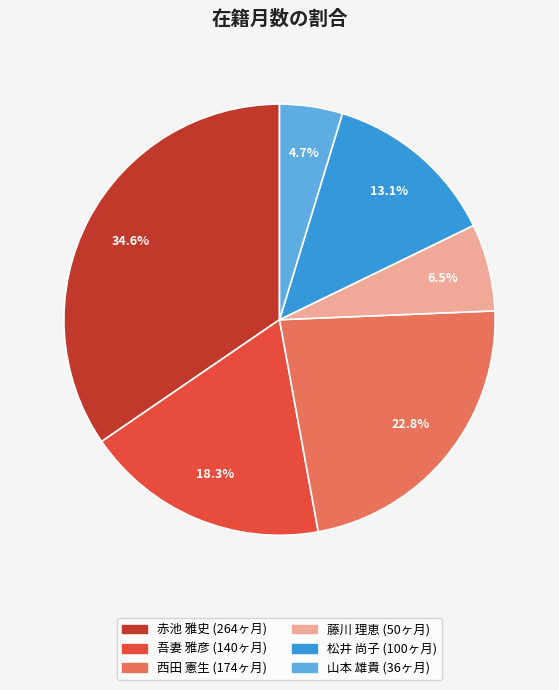

Does any single category account for the majority?

No